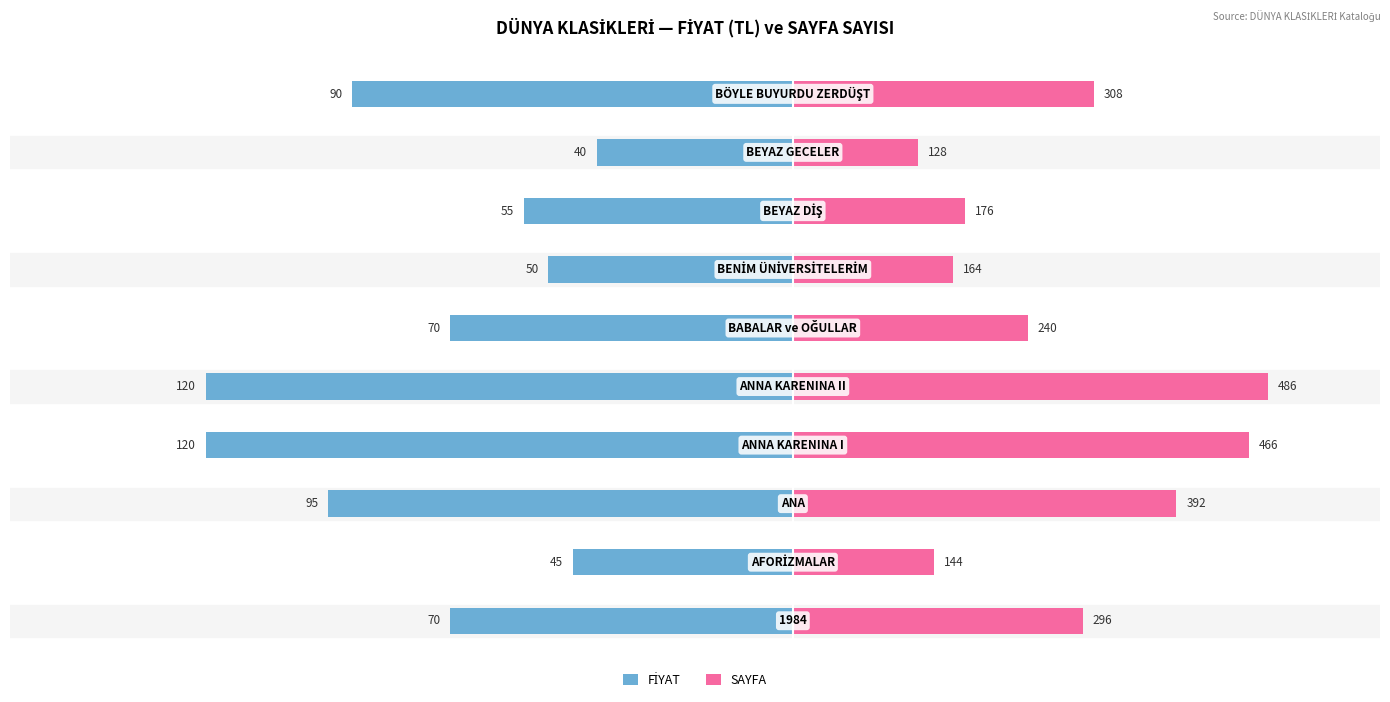

Is the value of SAYFA at 9 greater than the value of FİYAT at 3?

Yes